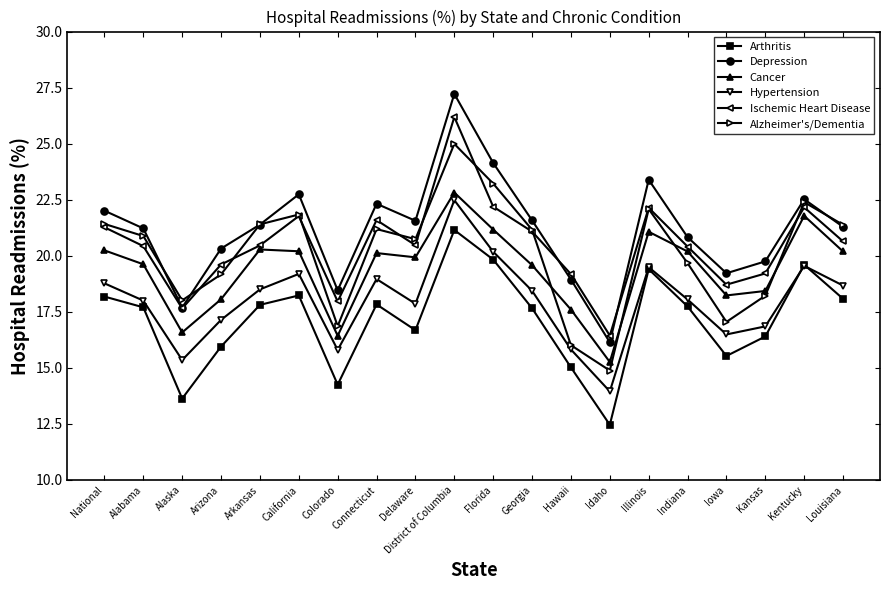

List the series in order of their peak value, highest first.

Depression, Ischemic Heart Disease, Alzheimer's/Dementia, Cancer, Hypertension, Arthritis